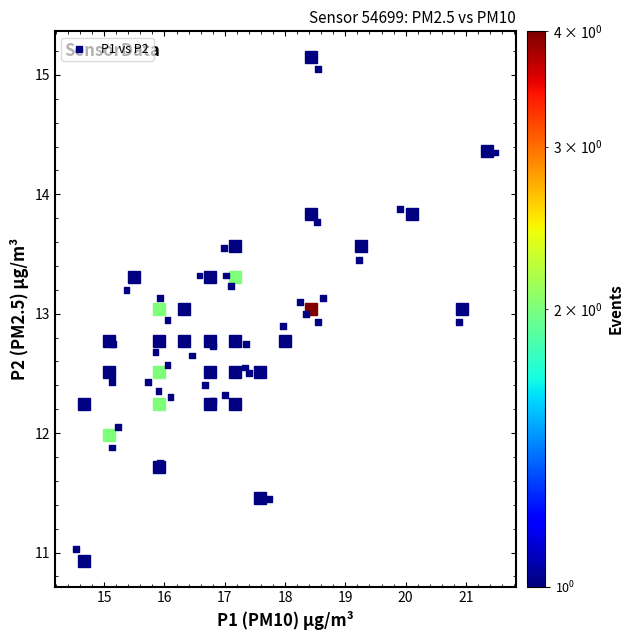

What is the range of Y values (max minus min)?

4.0